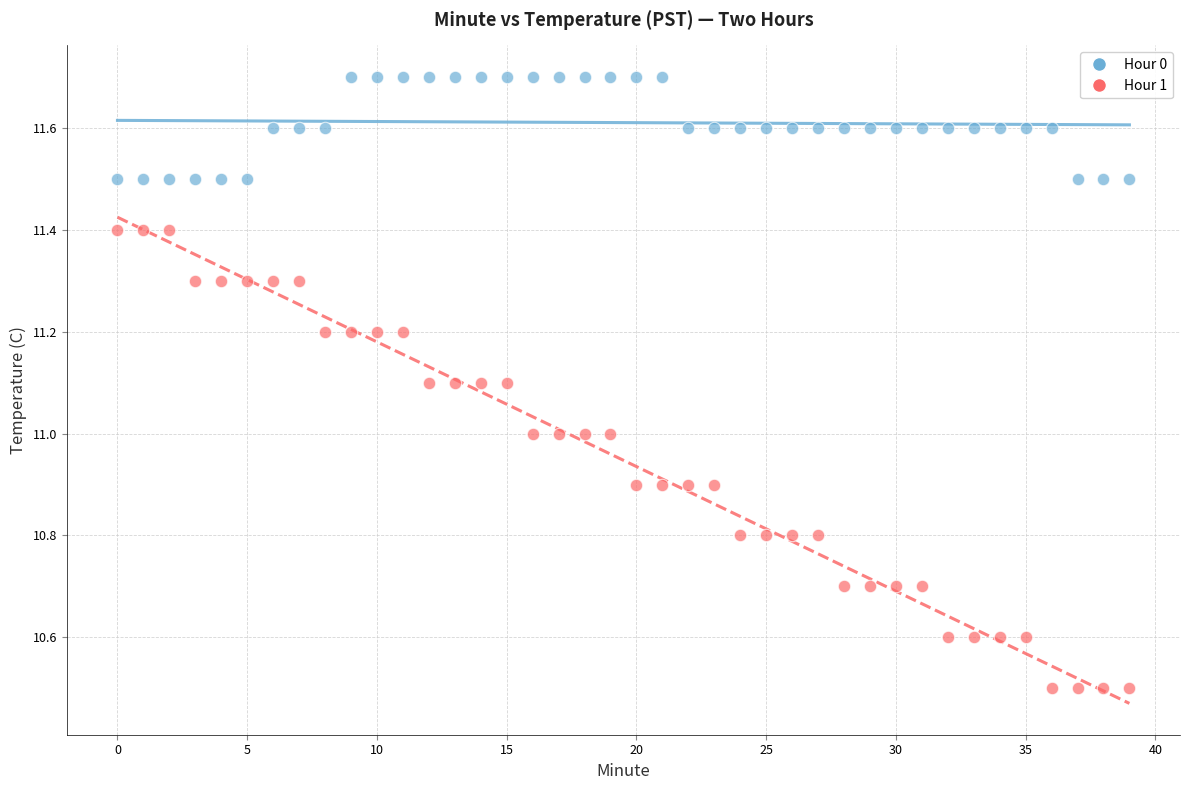

Which series reaches the maximum Y coordinate?

Hour 0